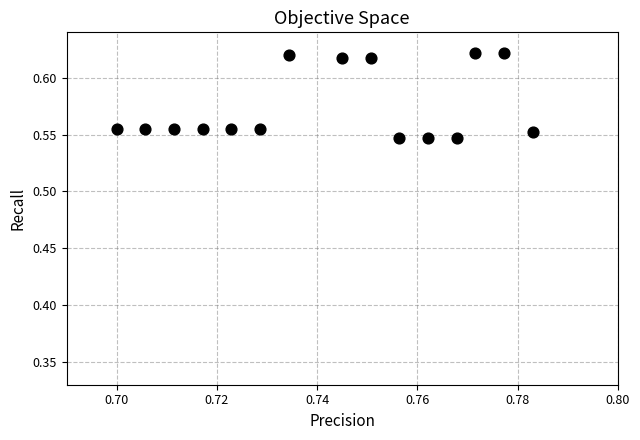

How many data points are displayed?

15